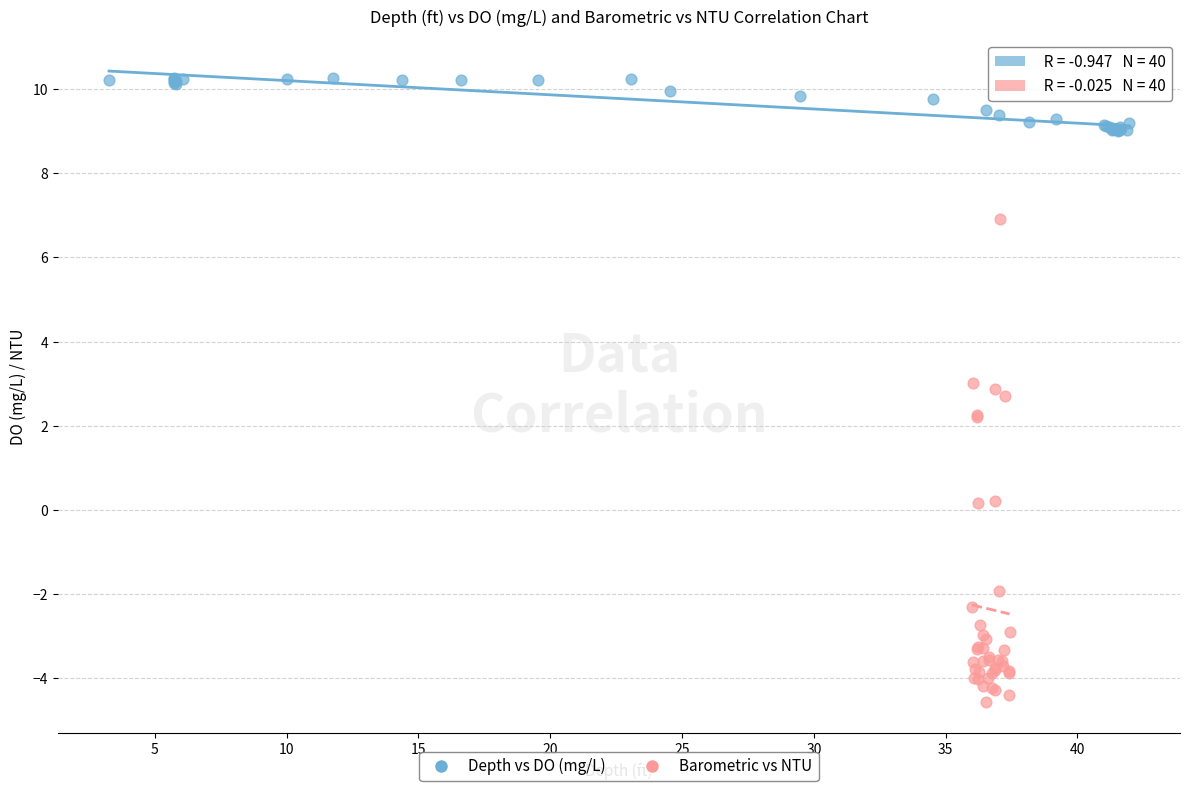

Which series contains the highest Y value?

Depth vs DO (mg/L)